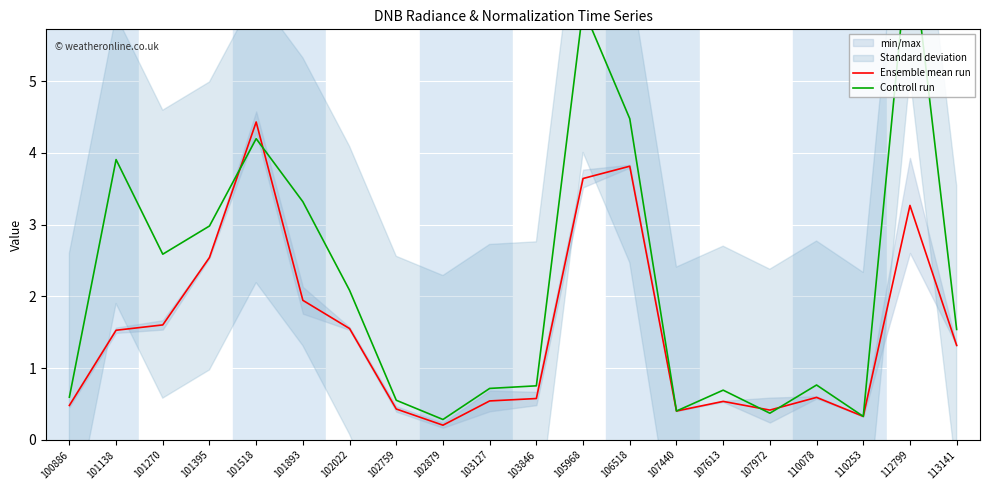

True or false: Controll run and Ensemble mean run cross at least once.

True